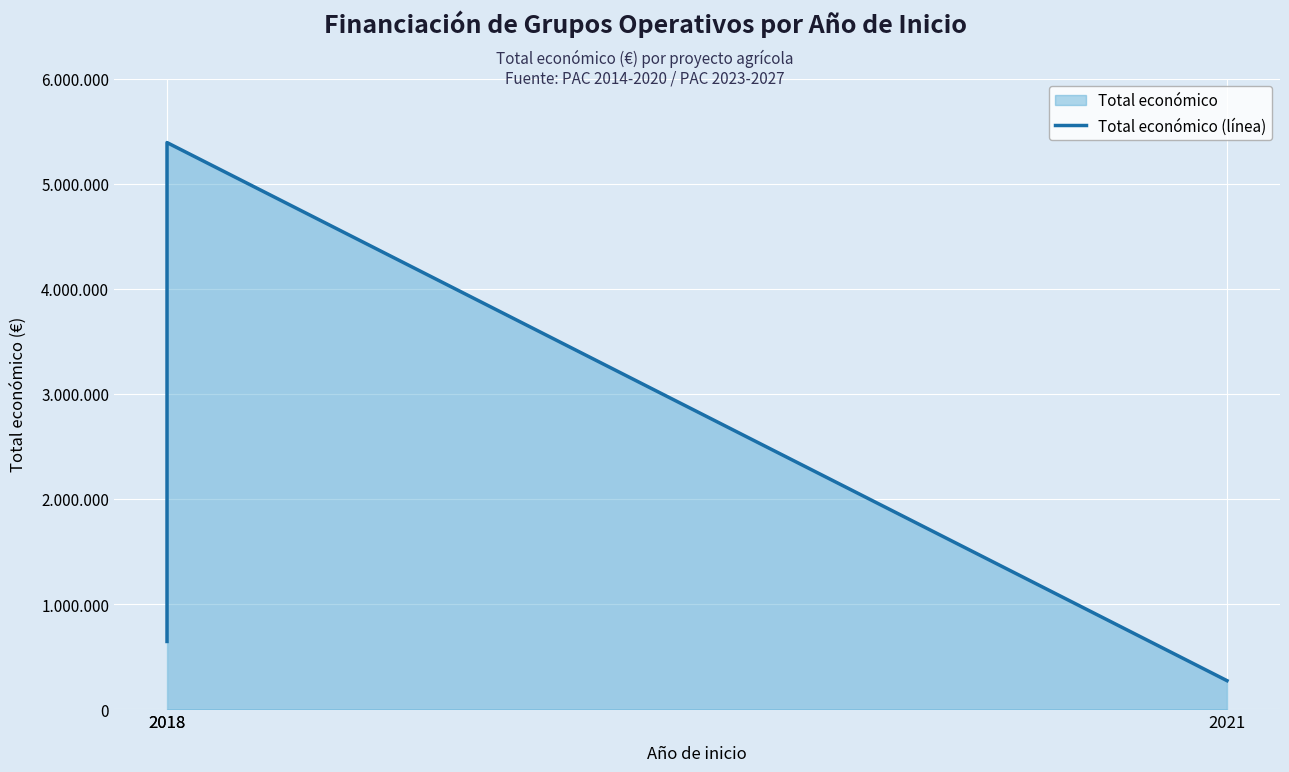

What is the ratio of the value at 2018 to the value at 2018?

0.1